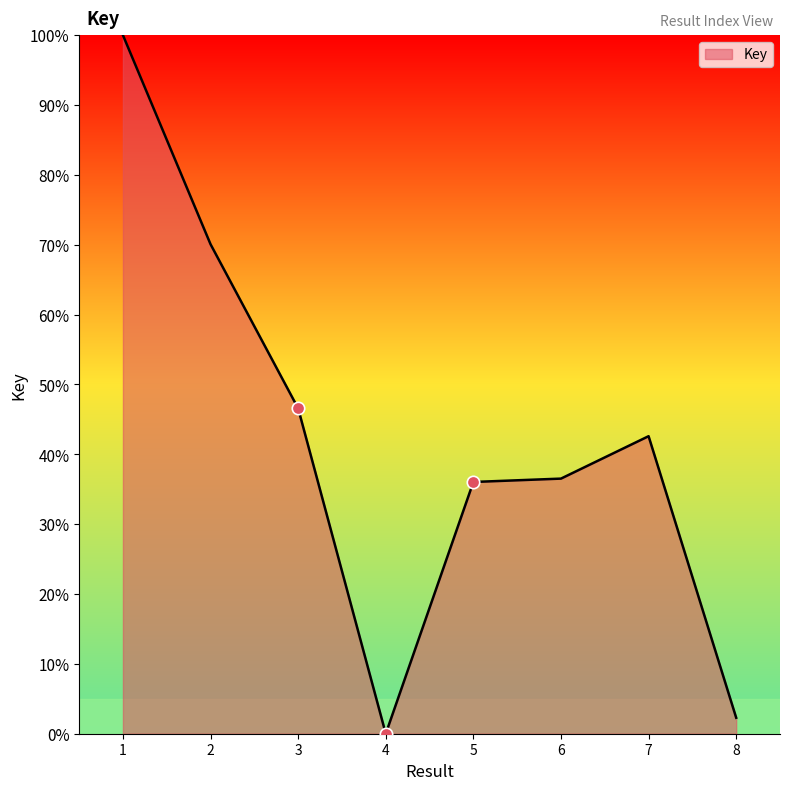

Which has a higher value, 8 or 5?

5